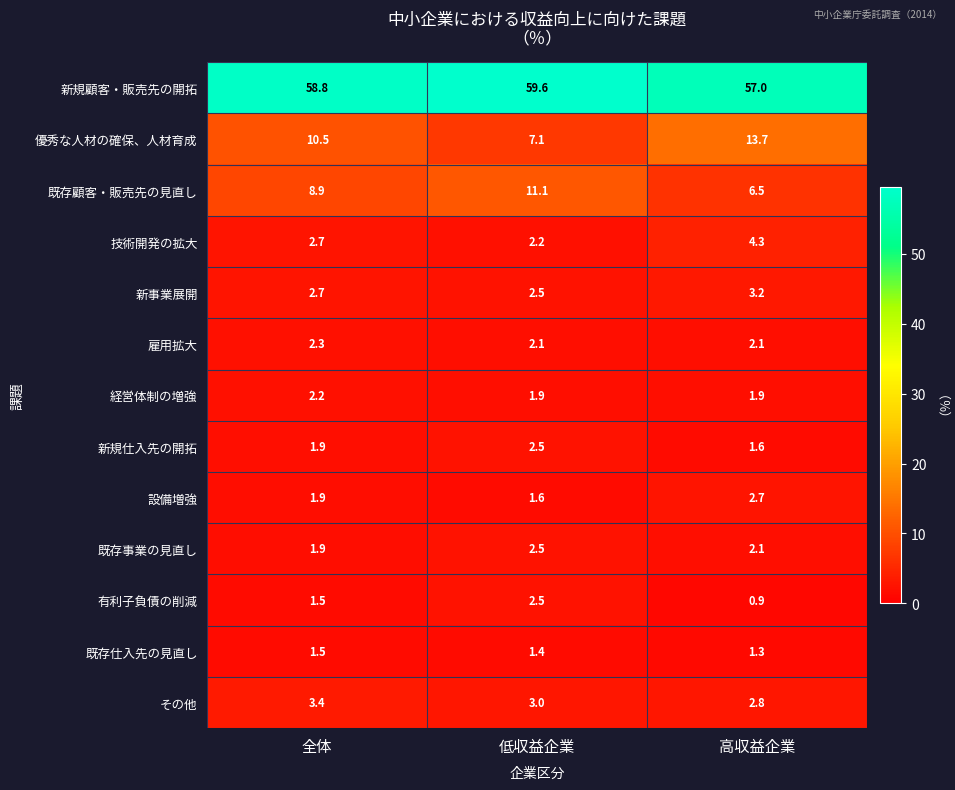

The value of 雇用拡大 at 低収益企業 is 3.2. True or false?

False